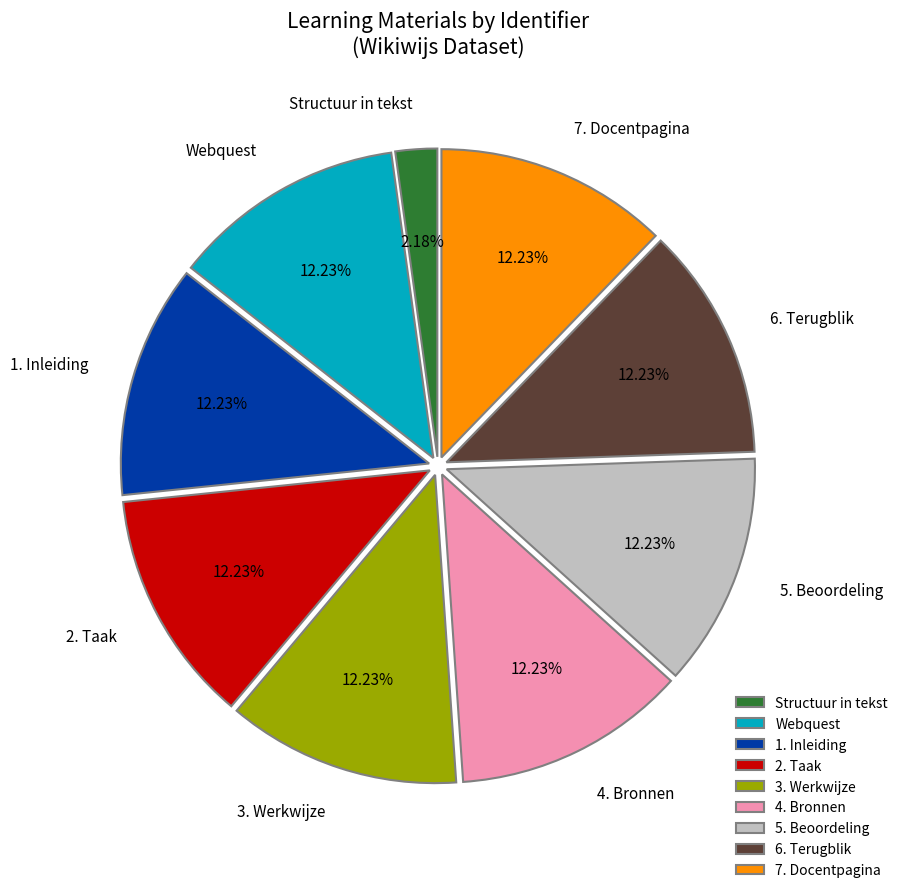

What is the smallest slice in the pie chart?

Structuur in tekst